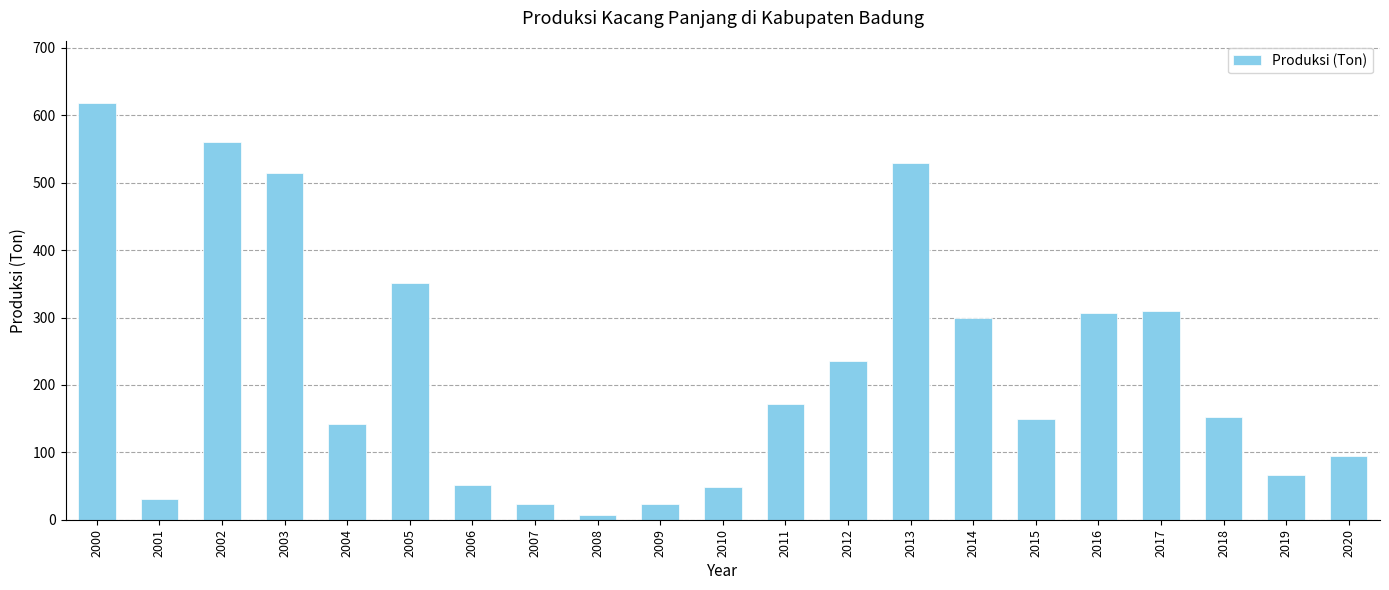

How many values are below 153?

10